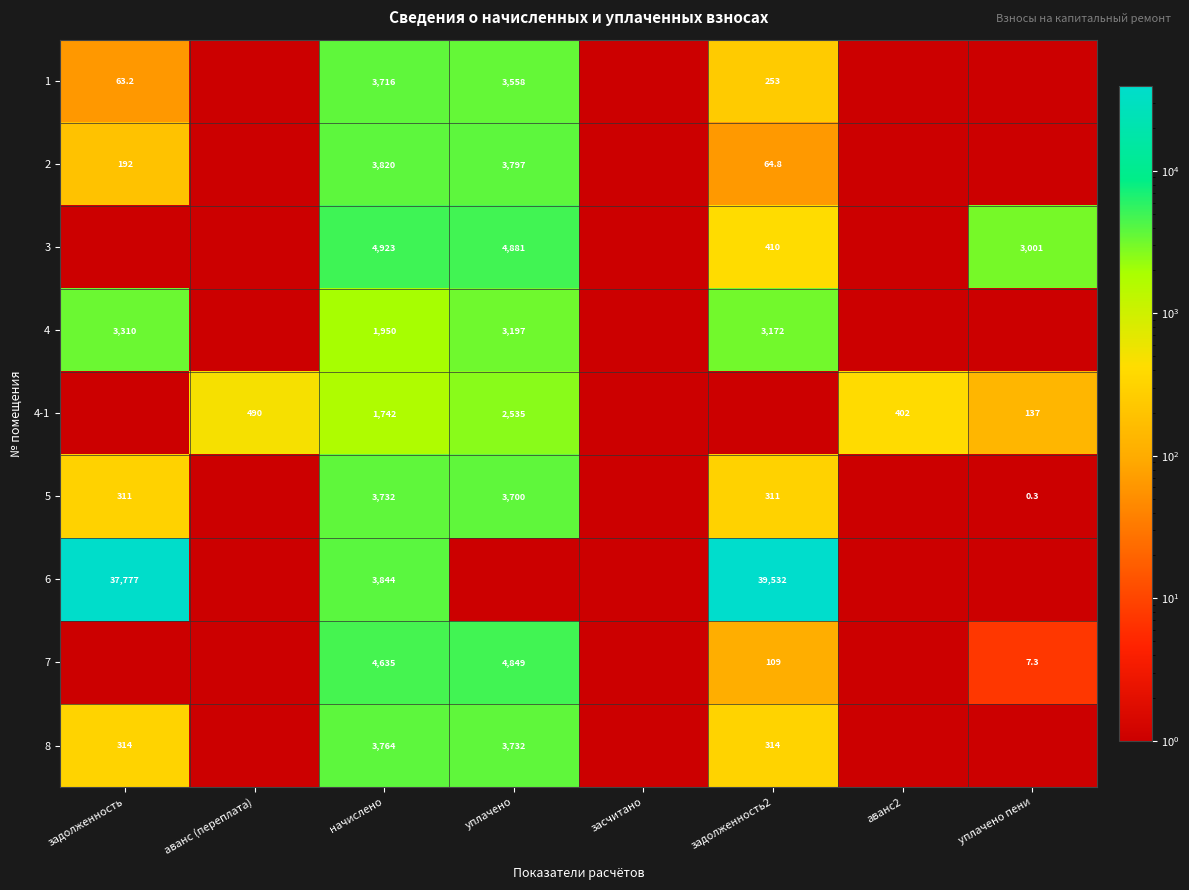

The 1 series shows 80.3 at задолженность2. True or false?

False